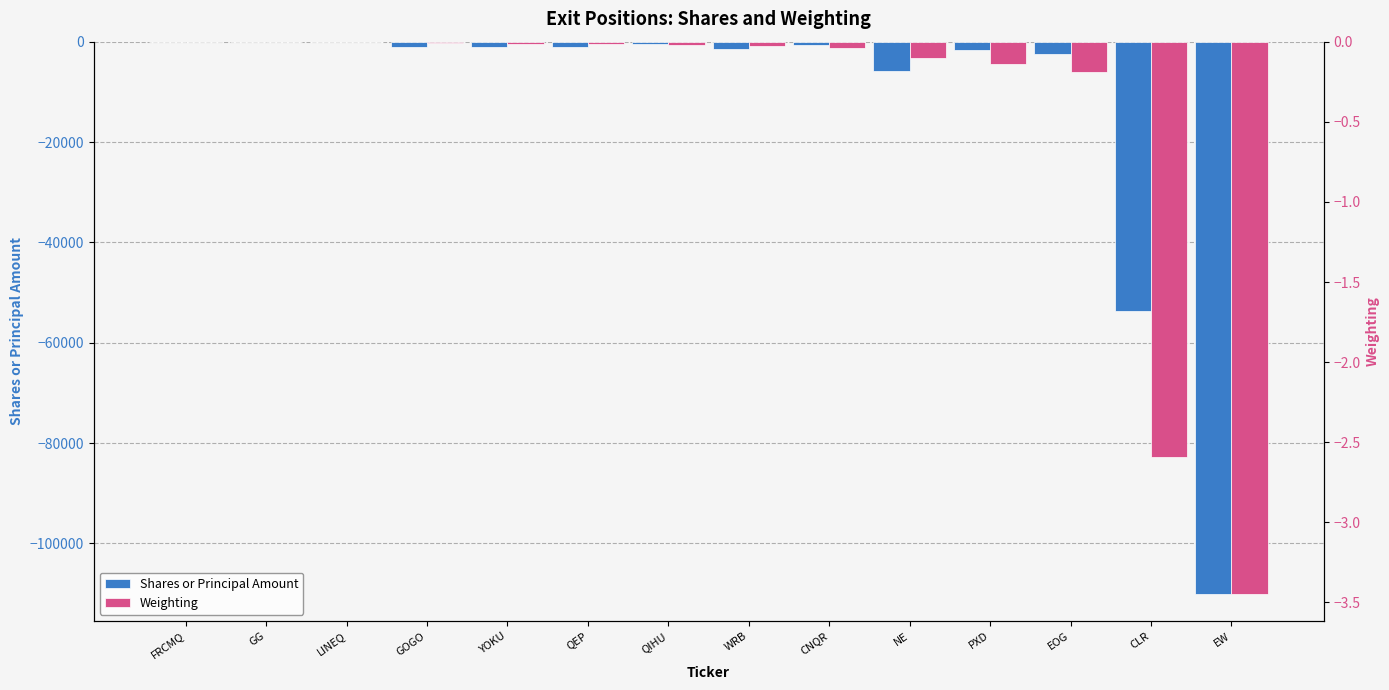

What is the highest value of the Shares or Principal Amount series?

-3.0